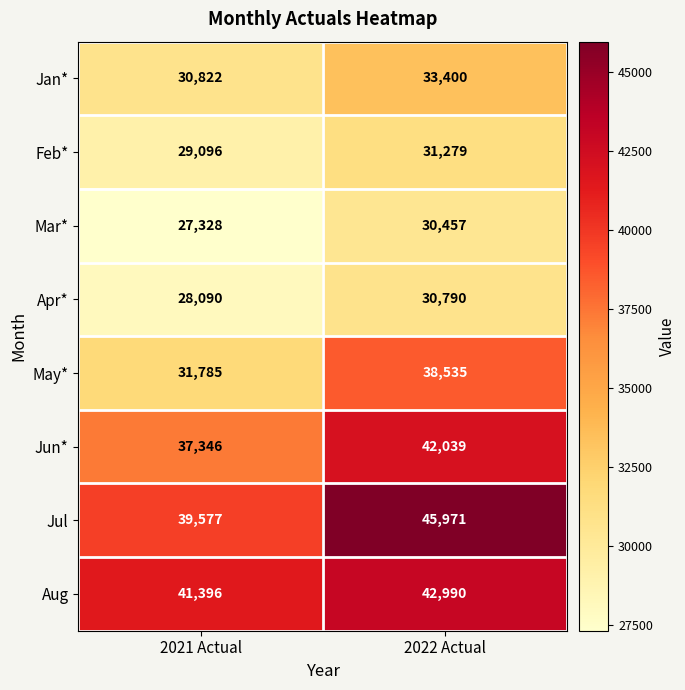

How many categories are shown in the chart?

2